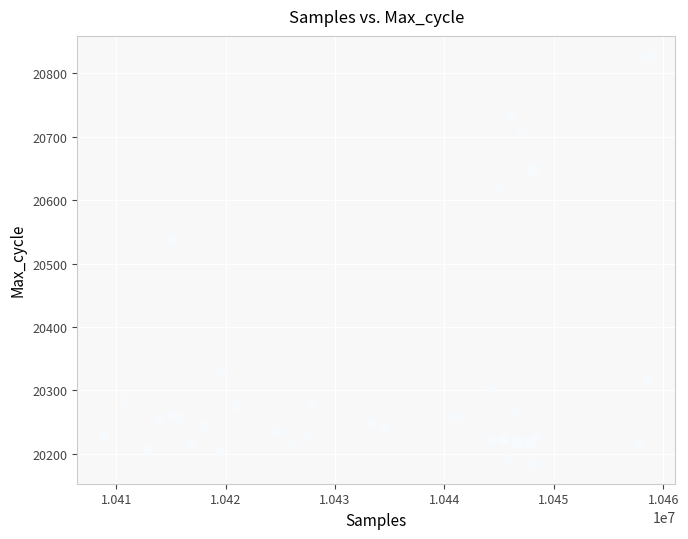

What Y value in the scatter plot is closest to 20506?

20537